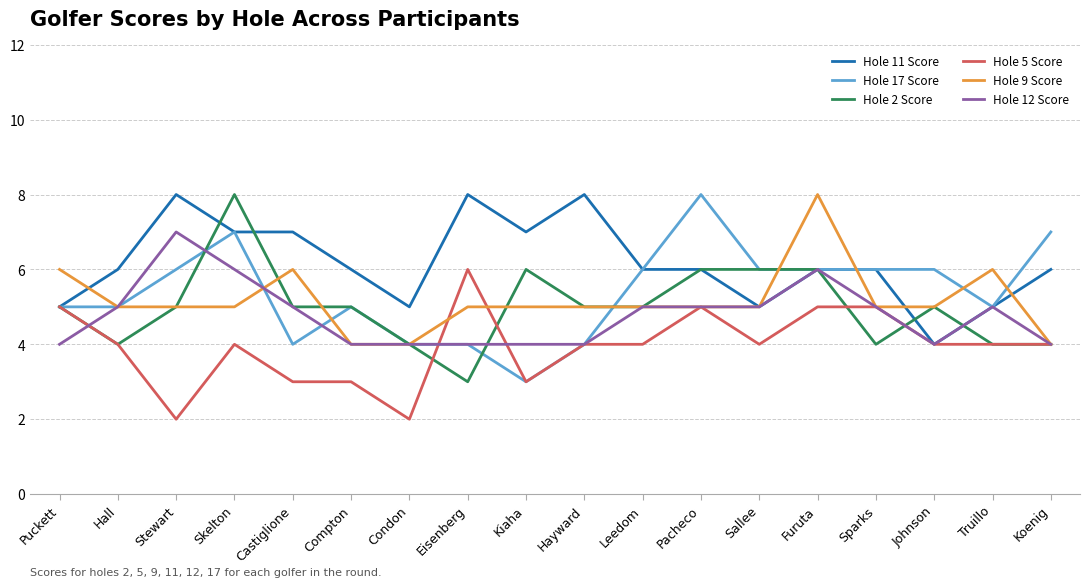

What position from the left is Furuta?

14